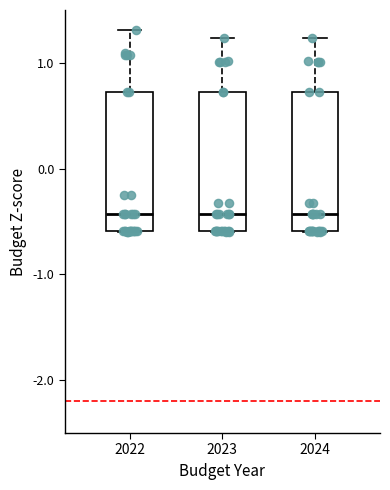

Where is the lower edge of the box at x = 2023 on the y-axis? The values are not printed on the chart, so give them approximately, as read against the axis.

-0.6